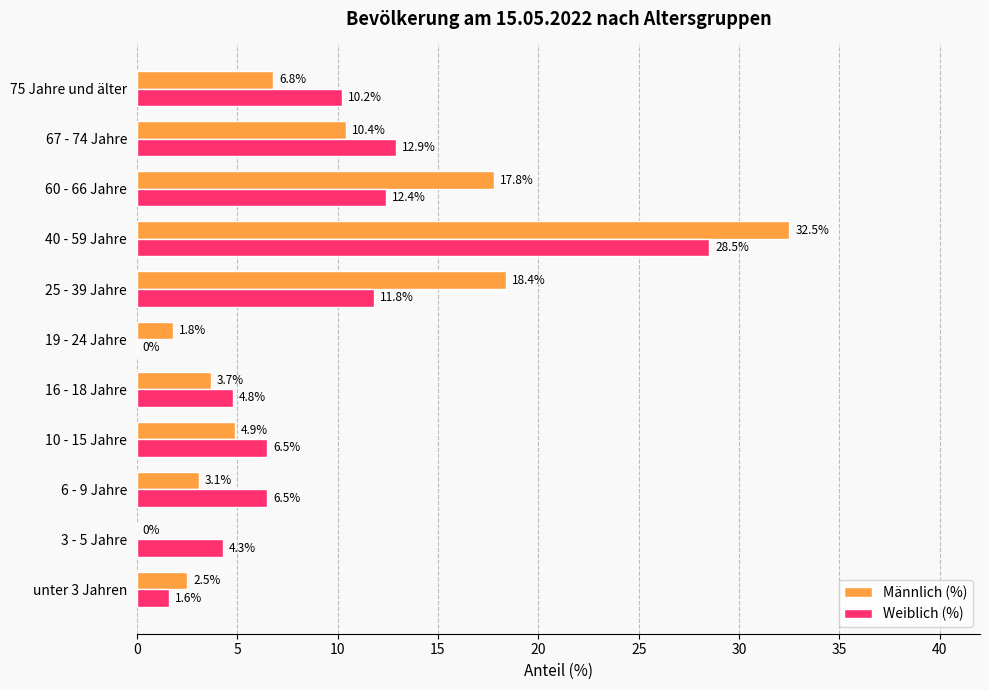

True or false: Weiblich (%) has a value of 0.0 at 19 - 24 Jahre.

True